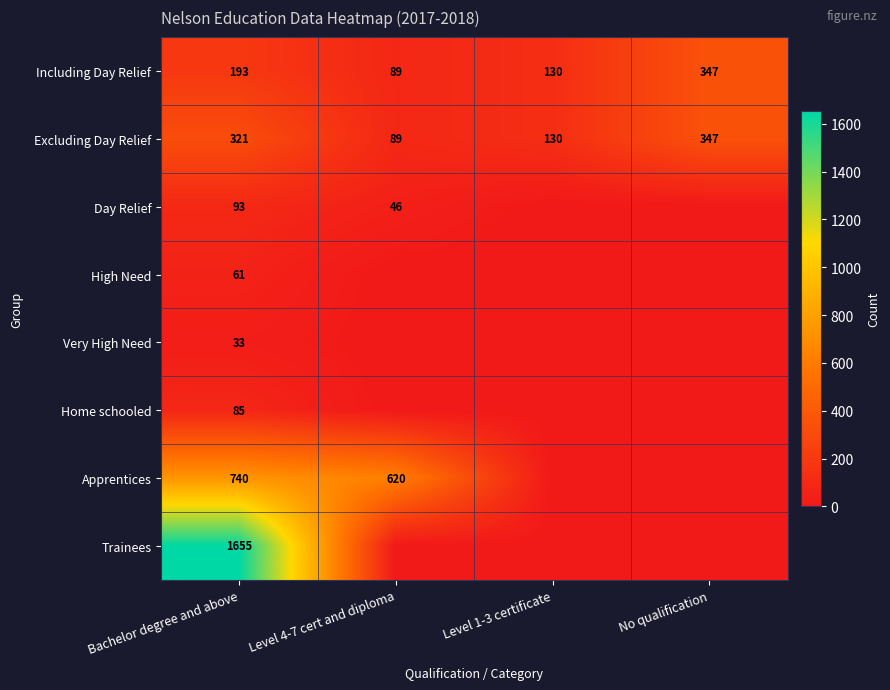

What is the spread (max minus min) of values at Bachelor degree and above?

1622